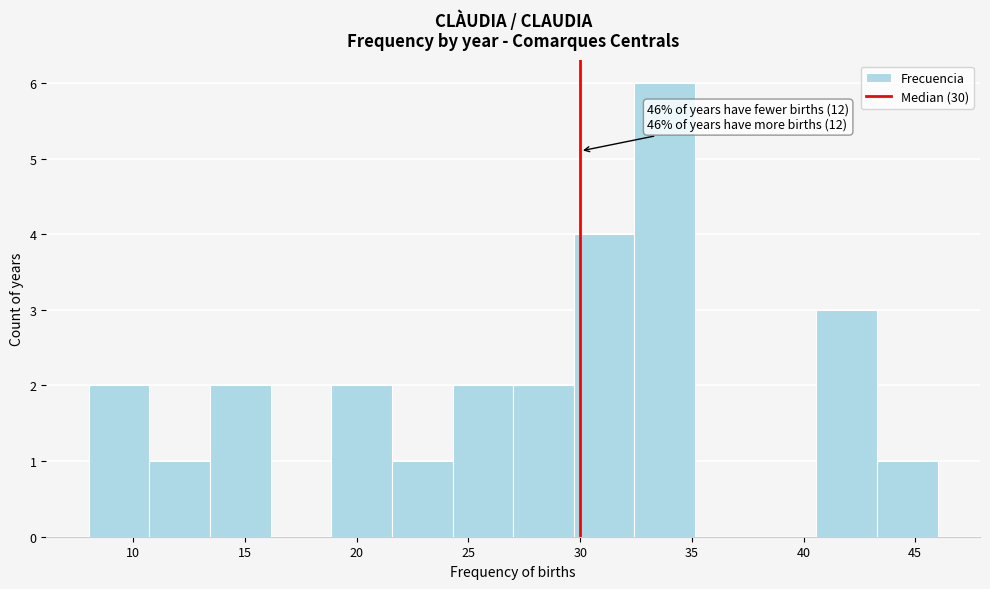

Which range on the x-axis has the tallest bar?

32.5 to 35.0